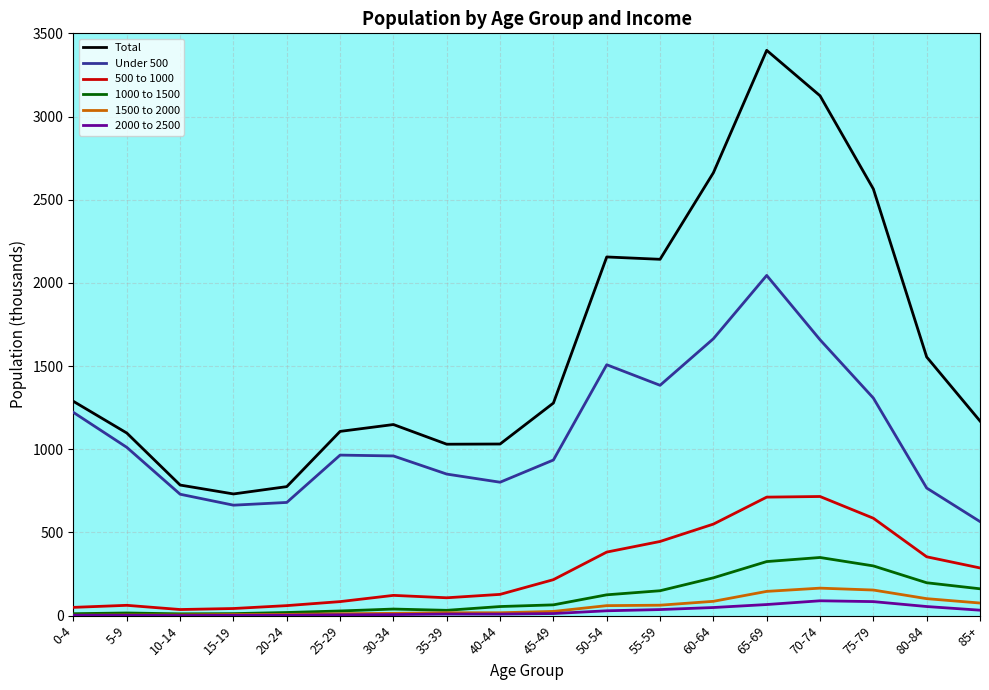

At how many categories does at least one series exceed 1354?

7